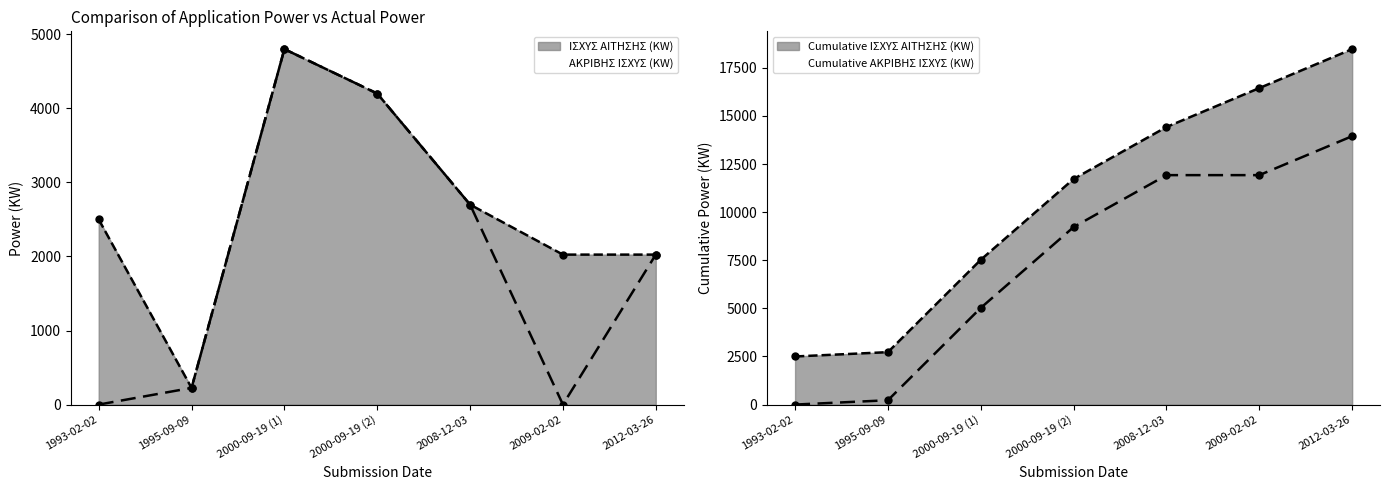

In ΙΣΧΥΣ ΑΙΤΗΣΗΣ (KW), how many points are lower than both neighbors (excluding endpoints)?

1